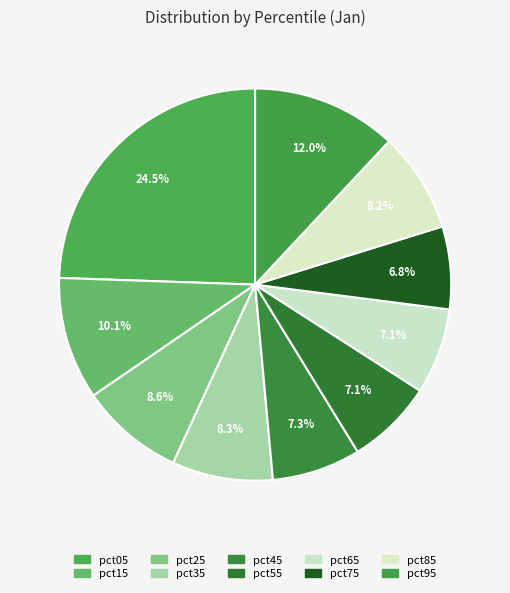

To the nearest percent, what is the combined percentage of pct75 and pct65?

14%